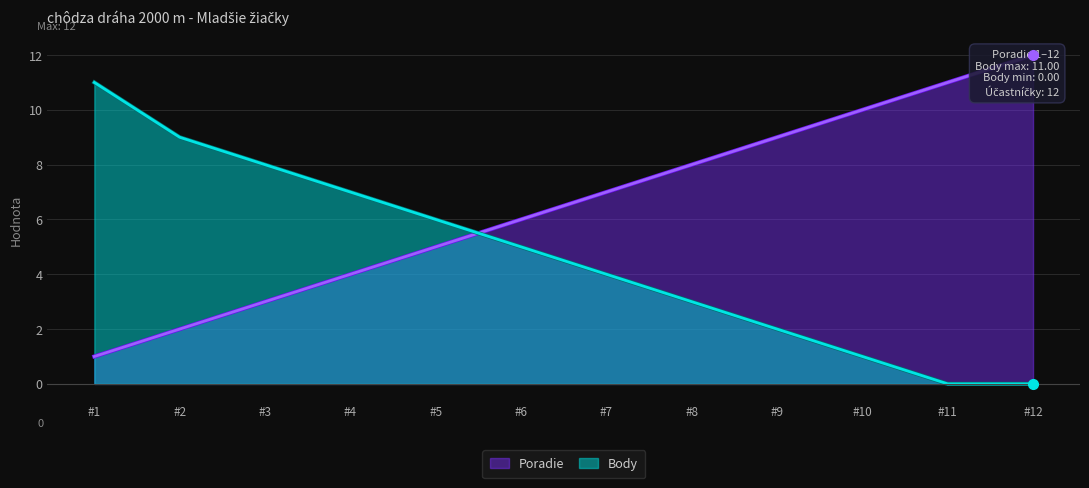

Where is Body nearest to the value 5?

#6